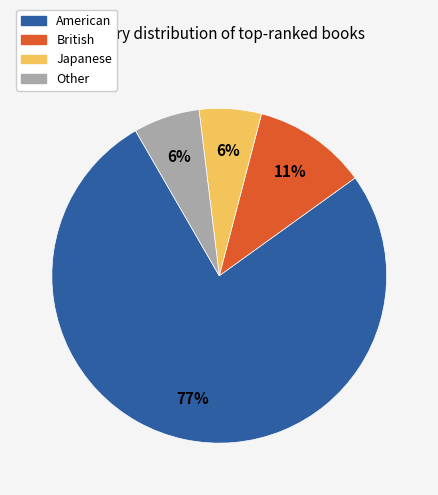

To the nearest percent, what portion does Other represent?

6%